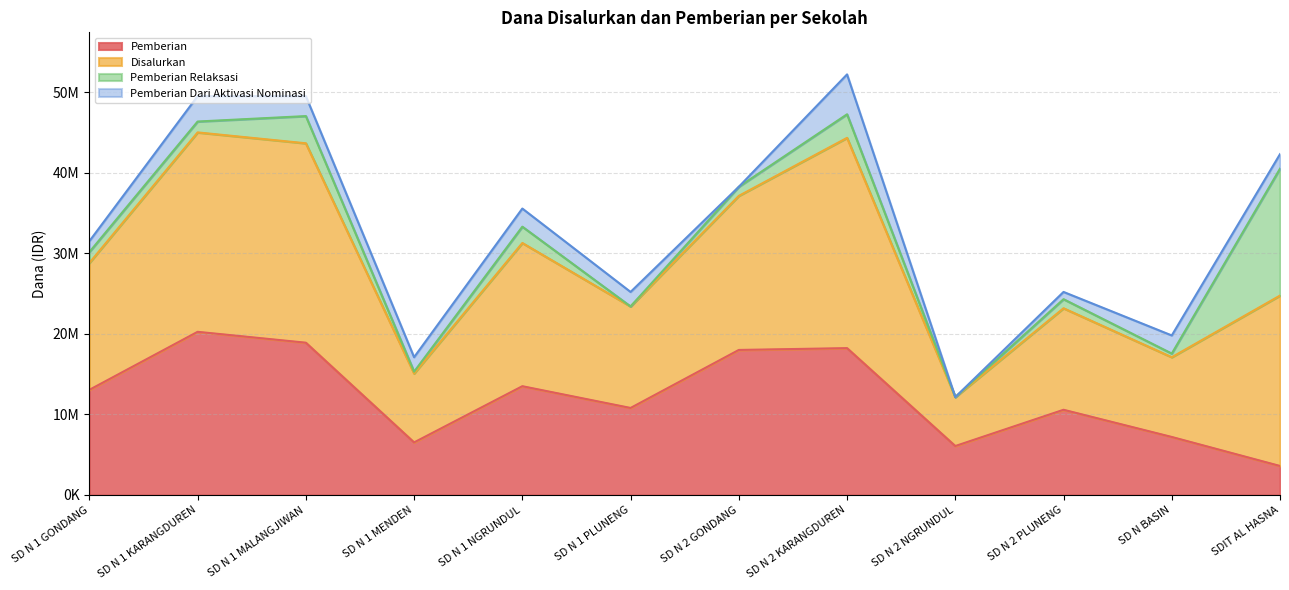

What are all the series names shown in the legend?

Pemberian, Disalurkan, Pemberian Relaksasi, Pemberian Dari Aktivasi Nominasi